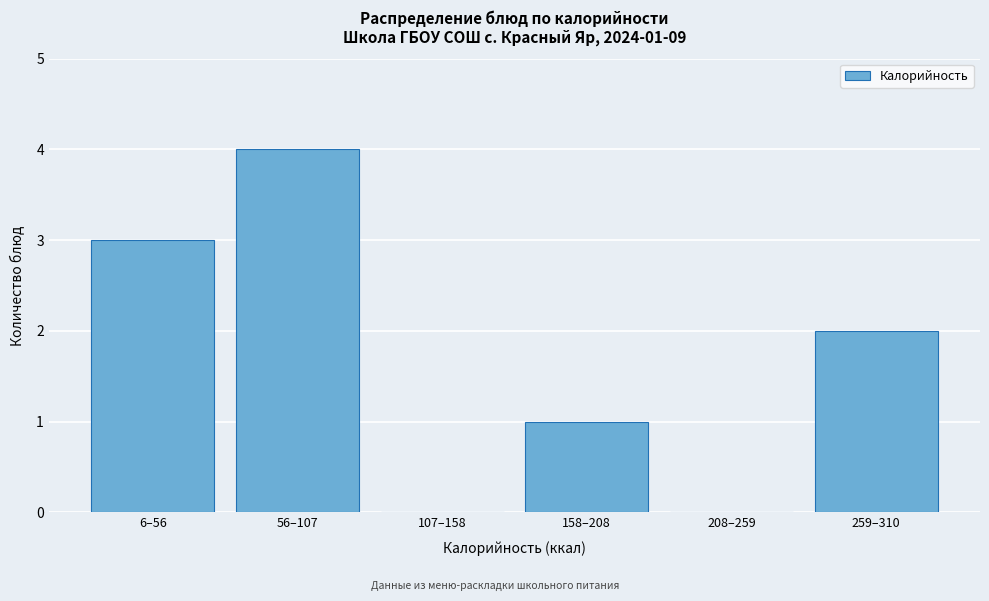

Reading left to right, what are all the values shown in this chart?

6–56=3	56–107=4	107–158=0	158–208=1	208–259=0	259–310=2